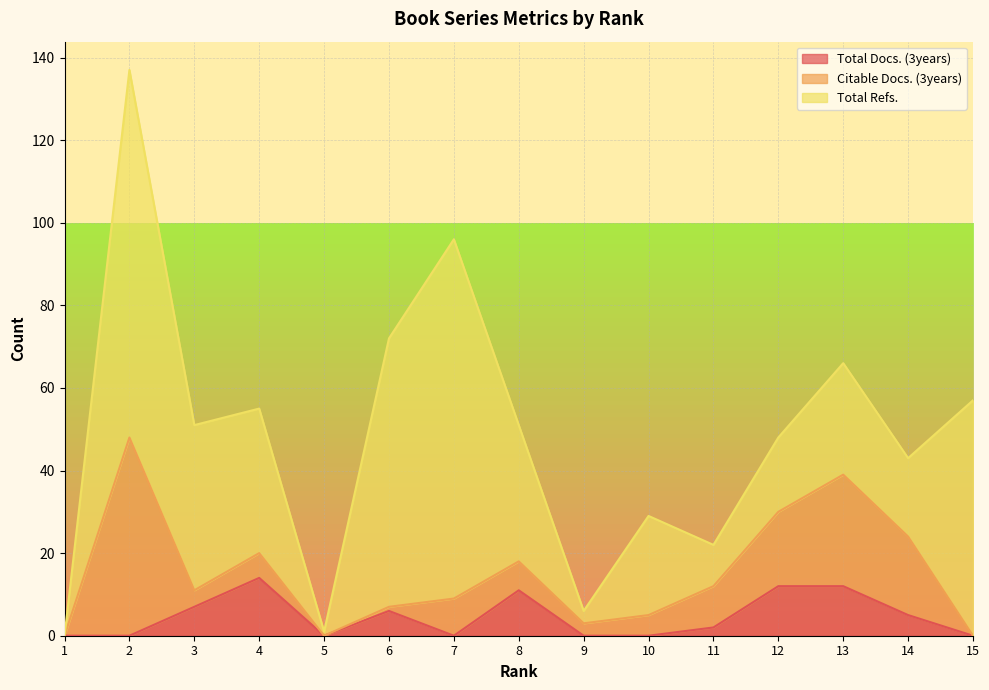

Which series has the largest total across all categories?

Total Refs.